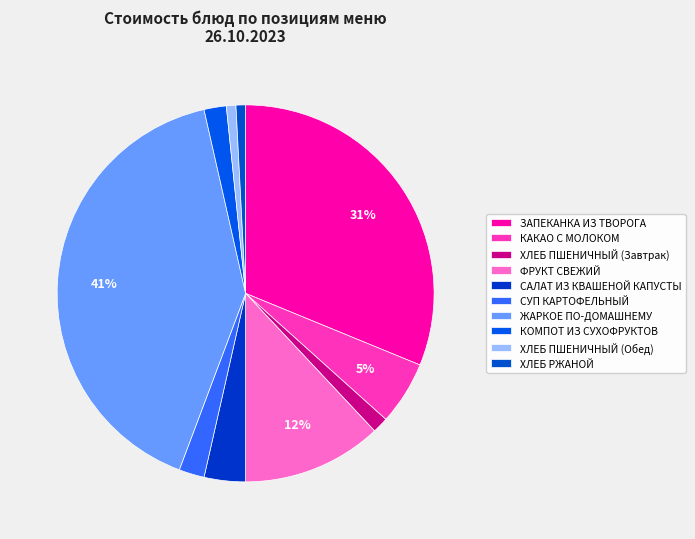

Combined, do КАКАО С МОЛОКОМ and ЗАПЕКАНКА ИЗ ТВОРОГА account for over 50%?

No